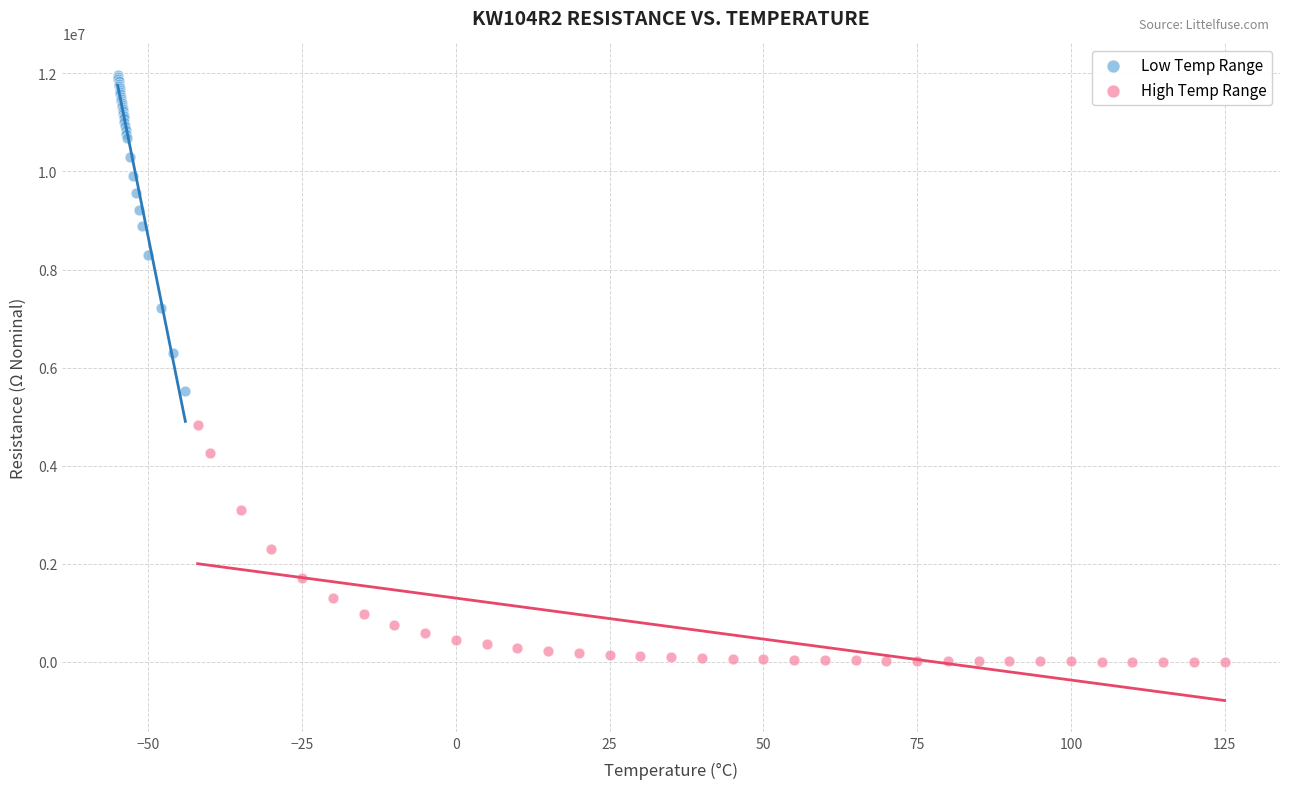

Which series reaches the maximum Y coordinate?

Low Temp Range